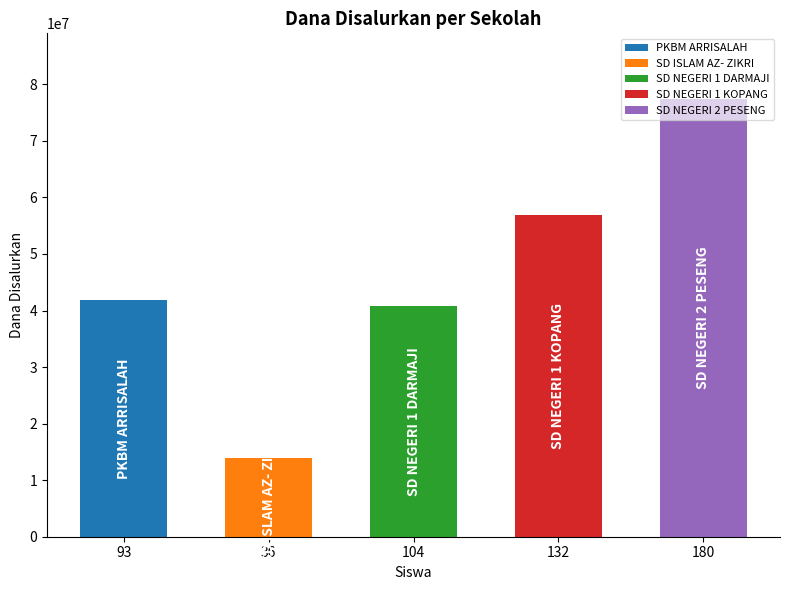

Which has a higher value, 104 or 180?

180